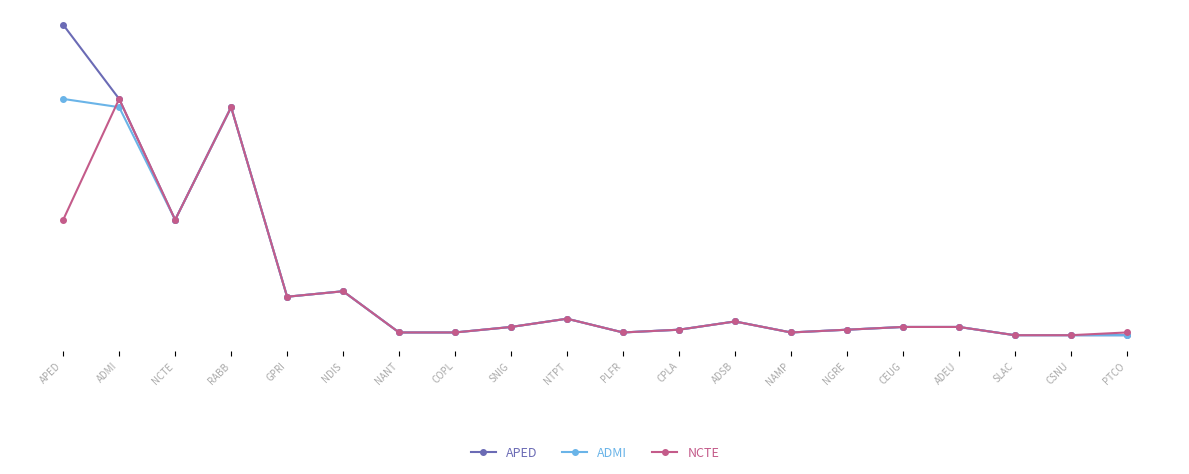

The value of APED at COPL is 1. True or false?

False